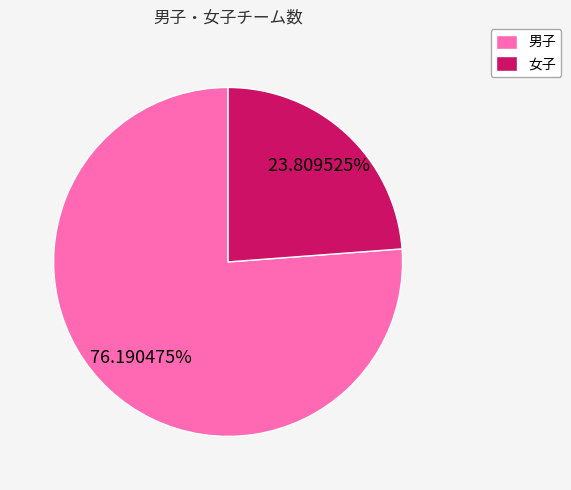

To the nearest percent, what is the difference between the largest and smallest slice percentages?

52%